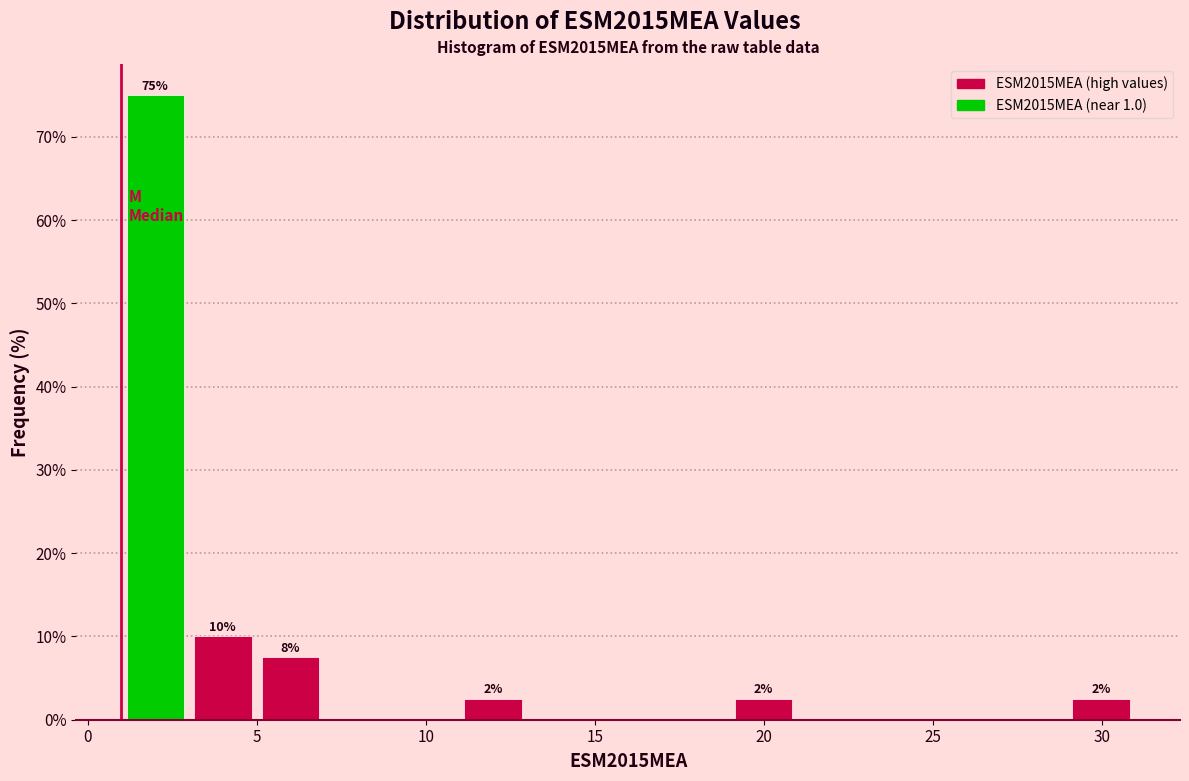

Read against the x-axis, roughly where is the centre of the tallest bar?

2.0